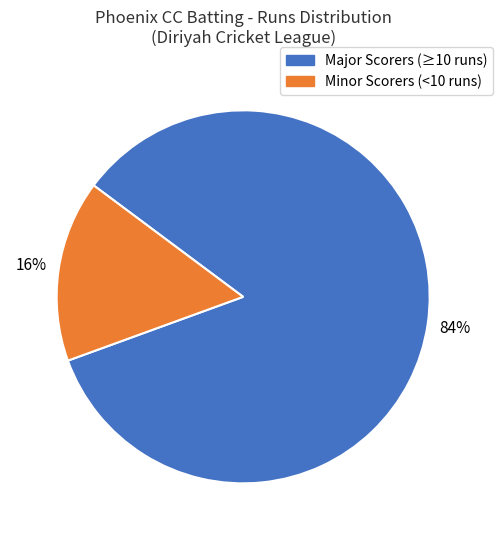

Is there a majority slice in this chart?

Yes